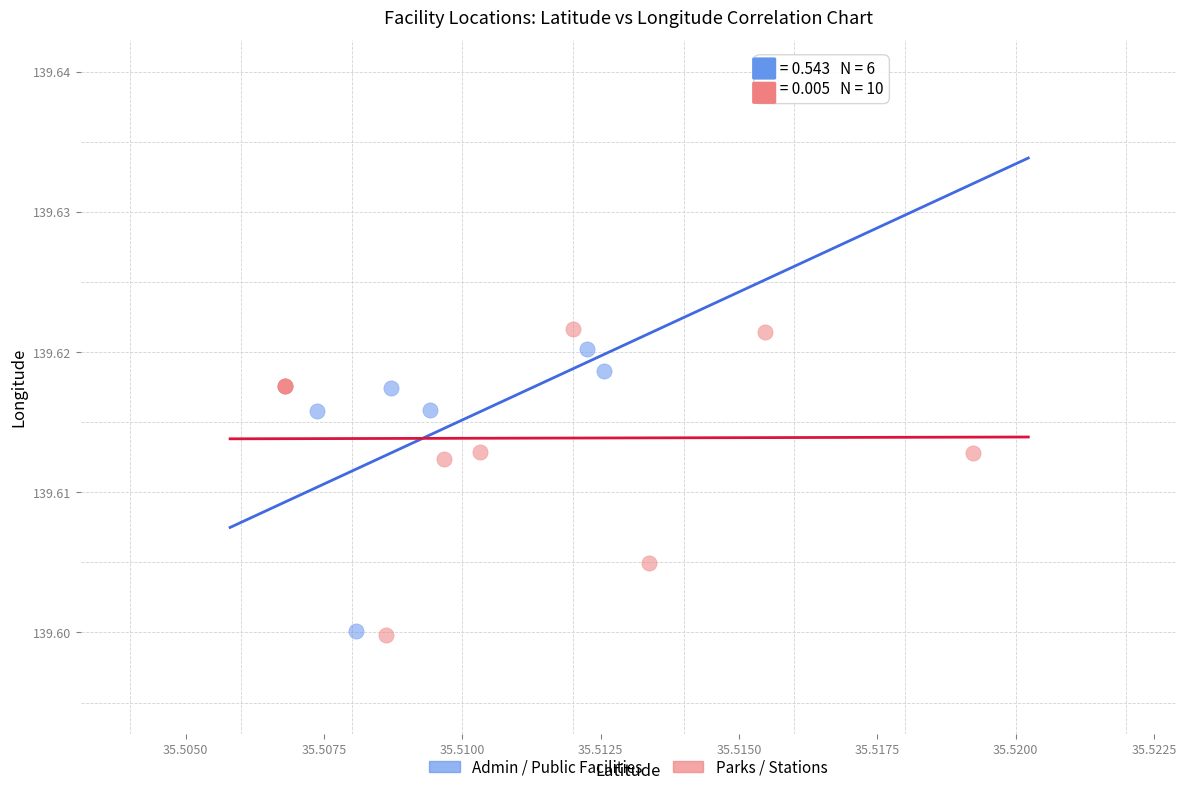

Which series has the widest spread of Y values?

Parks / Stations